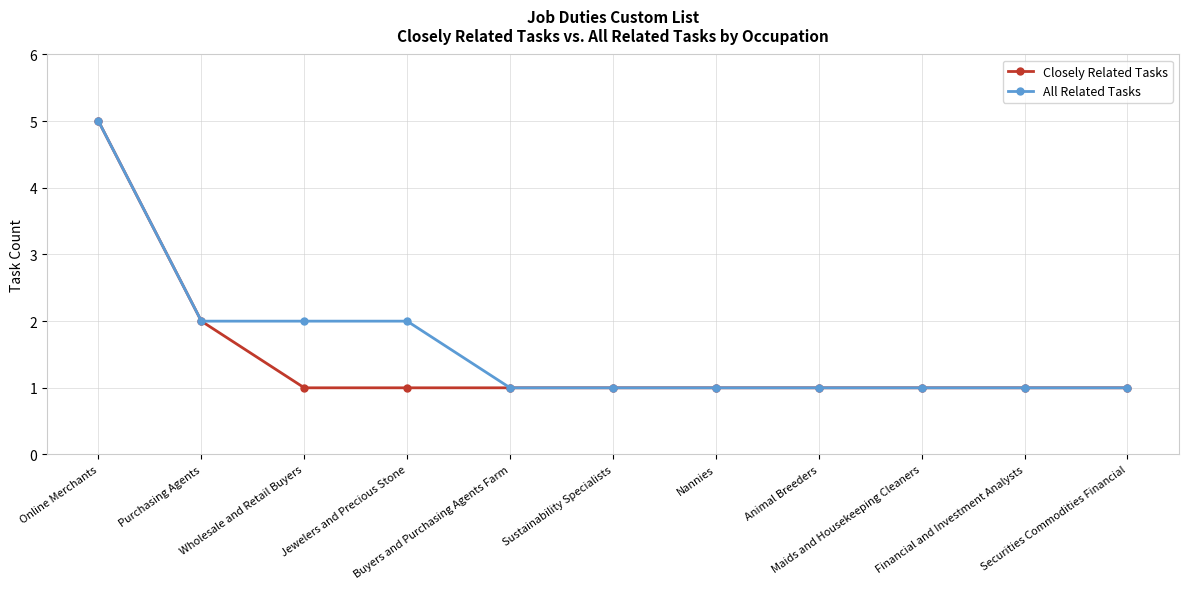

What is the value of the Closely Related Tasks point at the 6th from the left?

1